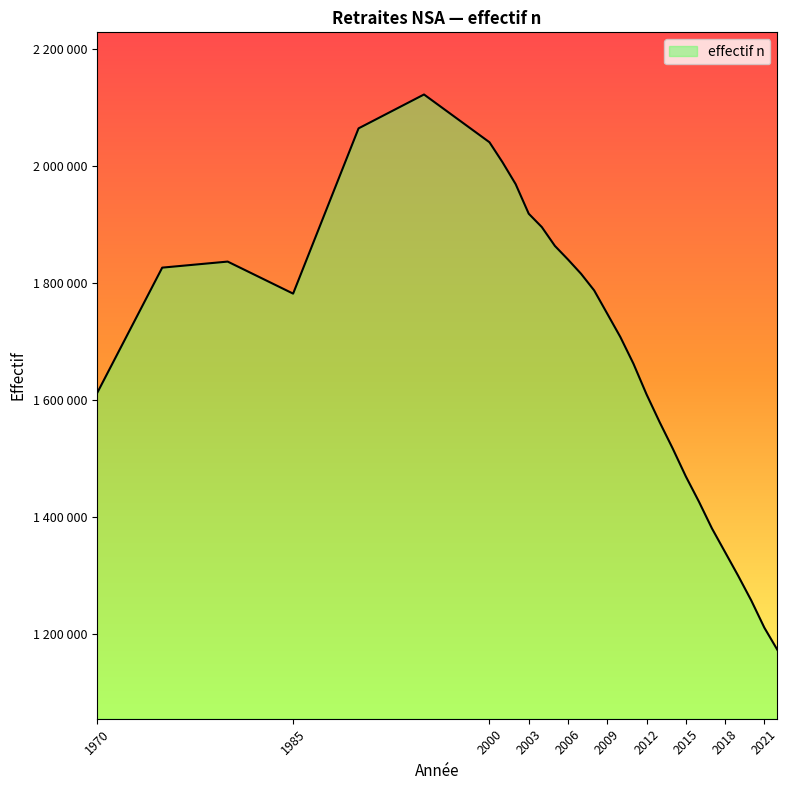

Does the chart display data point markers on the line(s)?

No